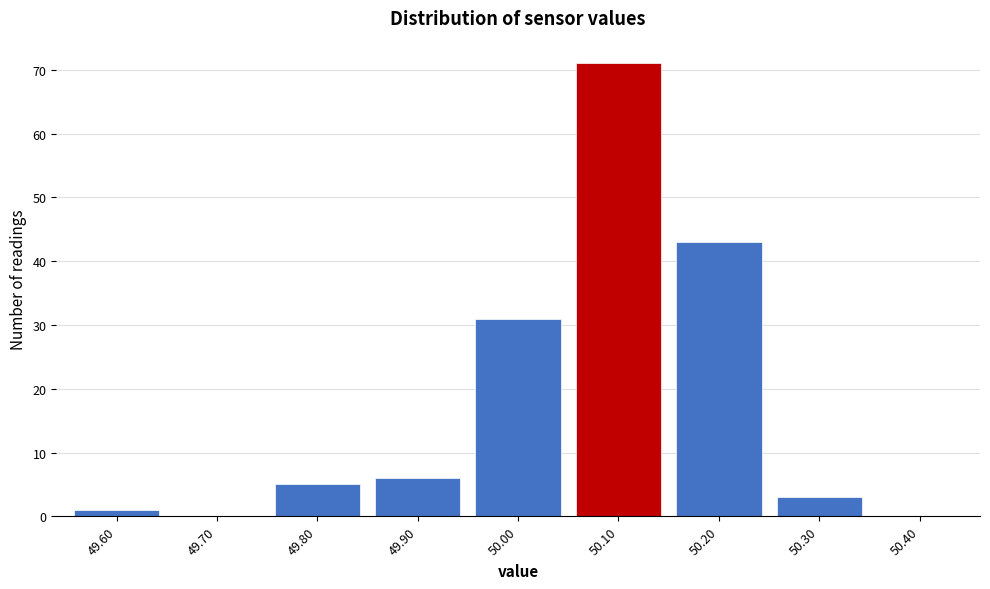

How tall is the bar that spans 49.55 to 49.65 on the x-axis? The values are not printed on the chart, so give them approximately, as read against the axis.

1